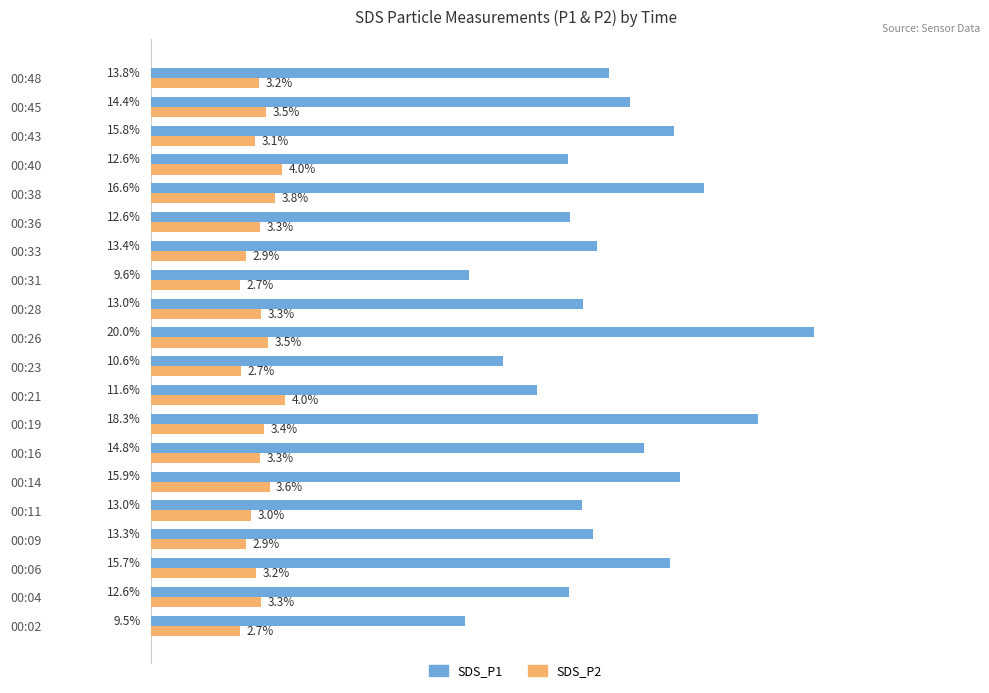

At which label is SDS_P2 closest to 3?

00:11